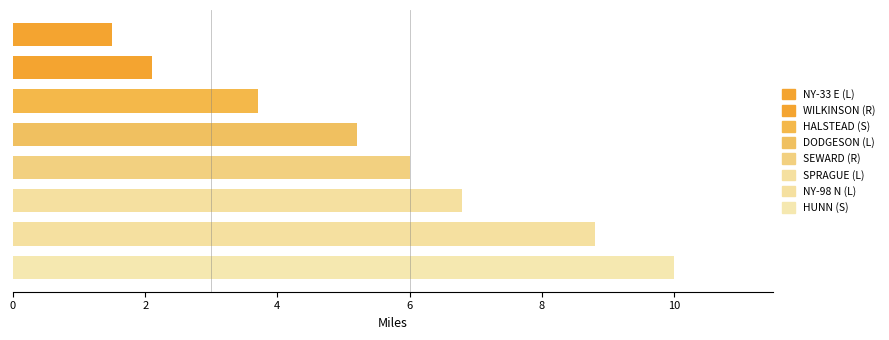

What is the value of the 4th bar from the top?

5.2